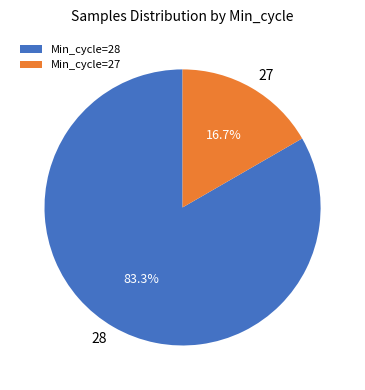

Between 27 and 28, which is larger?

28